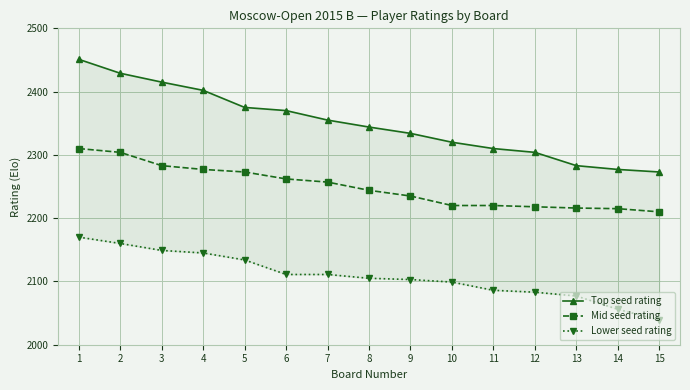

True or false: Top seed rating and Lower seed rating cross at least once.

False